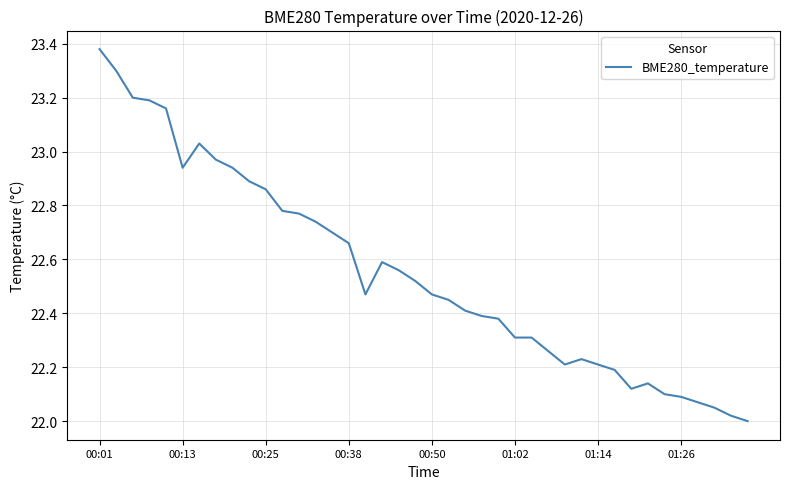

Count the number of categories in the chart.

40